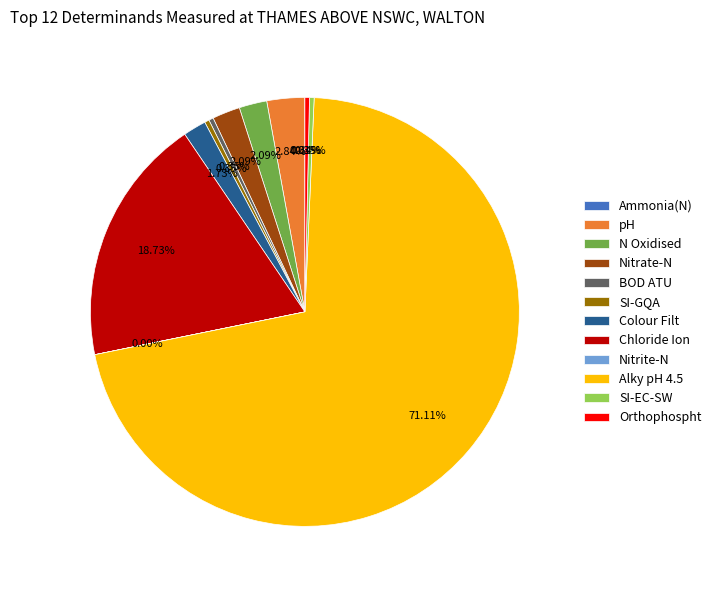

The Alky pH 4.5 slice represents 80% of the pie. True or false?

False